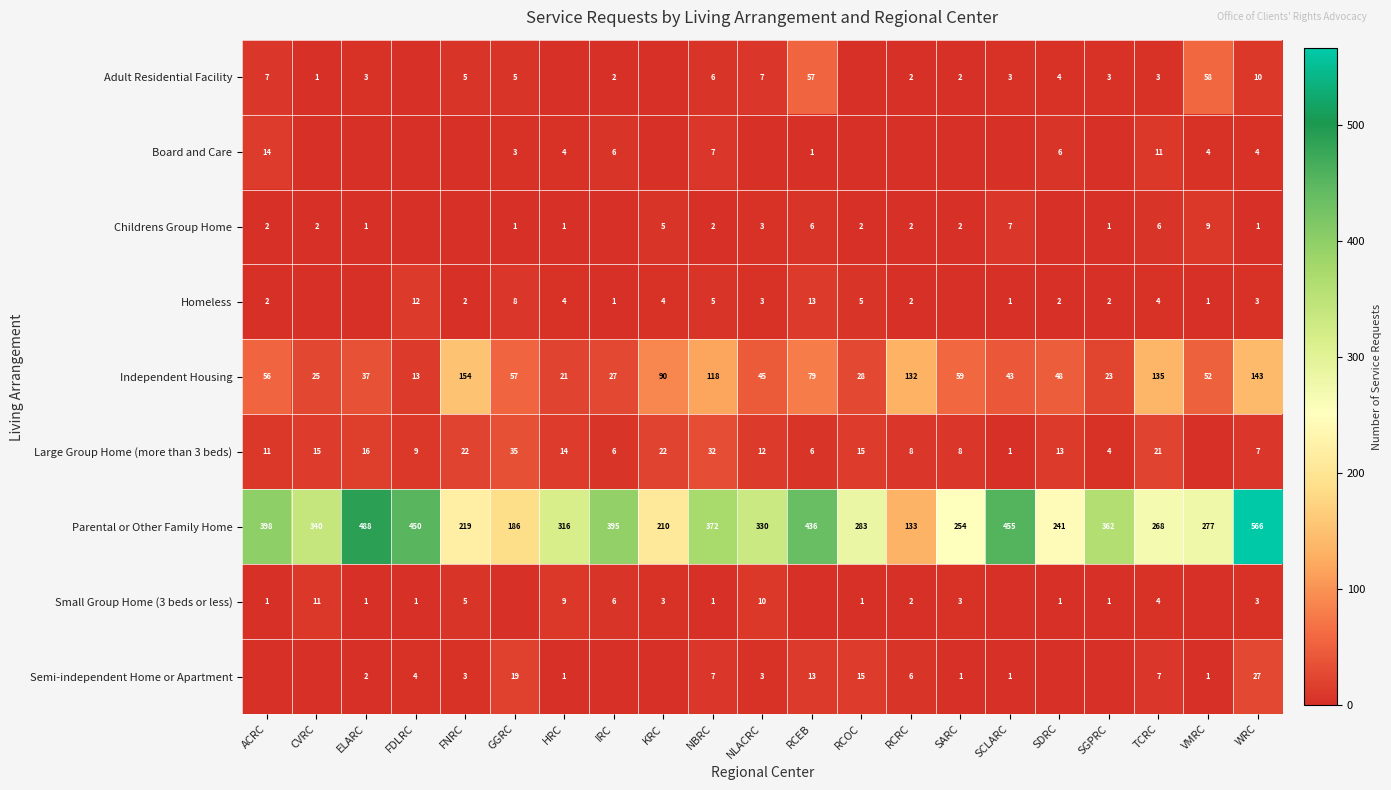

What is the difference between the Adult Residential Facility values at TCRC and NLACRC?

4